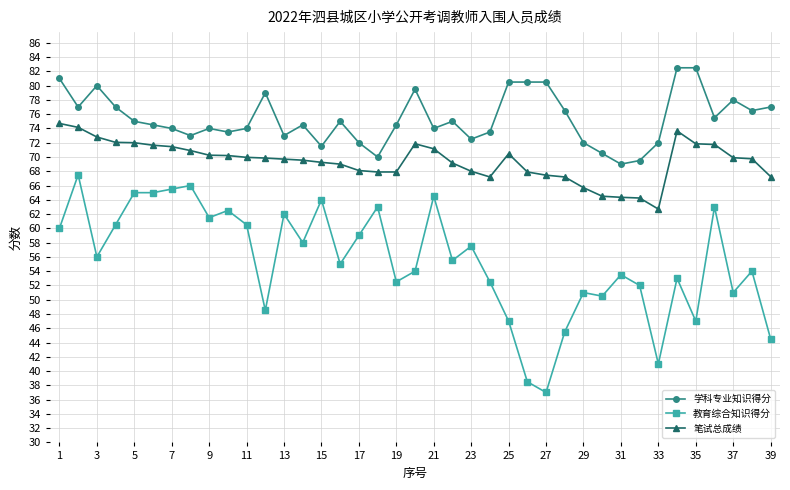

Which series has the largest range (max minus min)?

教育综合知识得分